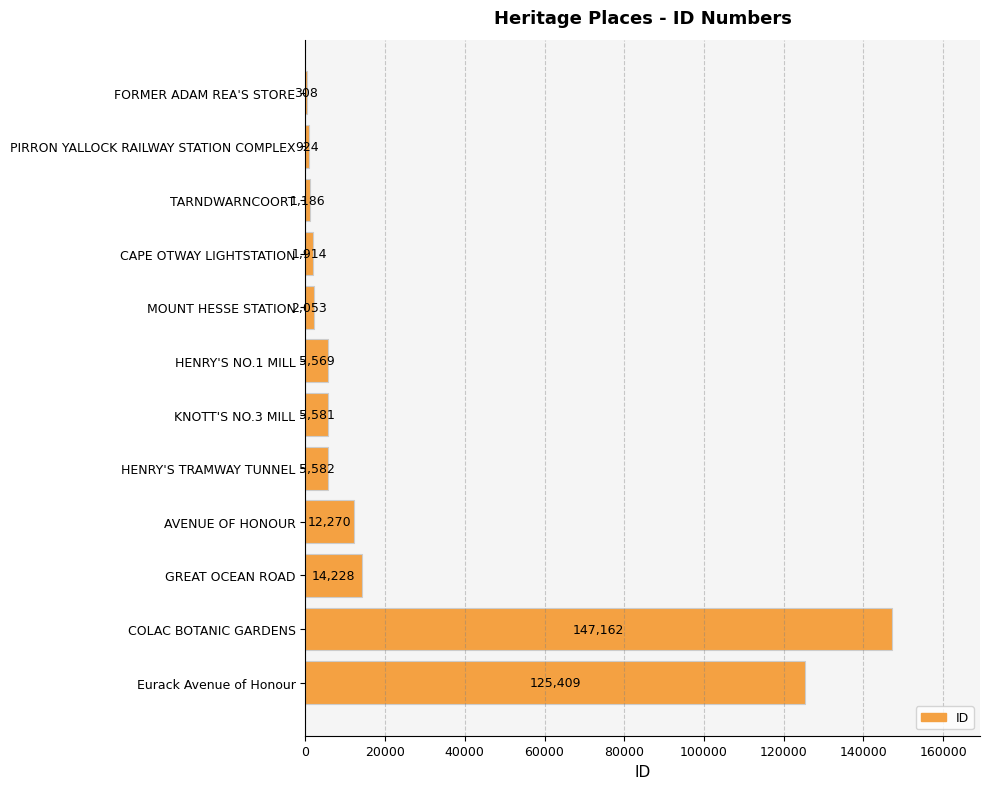

What is the sum of the values at PIRRON YALLOCK RAILWAY STATION COMPLEX and MOUNT HESSE STATION?

2977